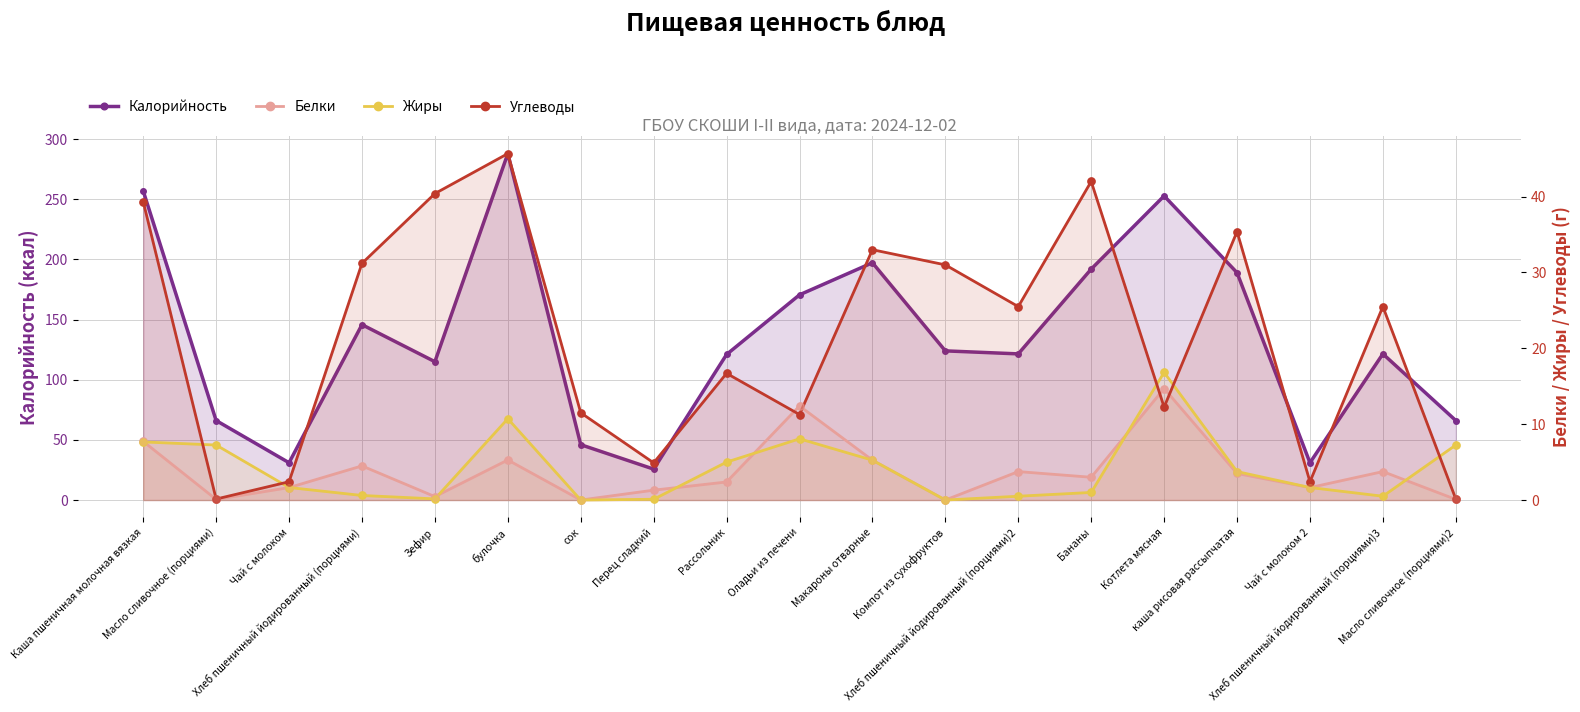

At how many categories does at least one series exceed 267?

1